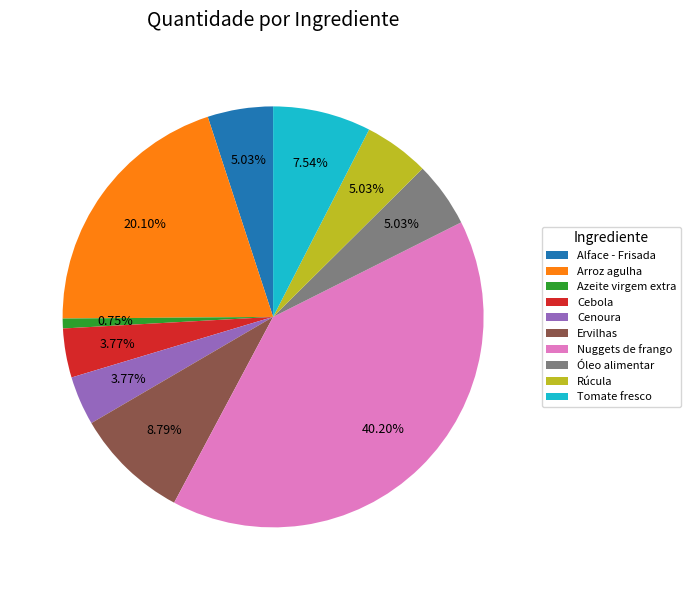

To the nearest percent, what is the combined percentage of Cebola and Ervilhas?

13%